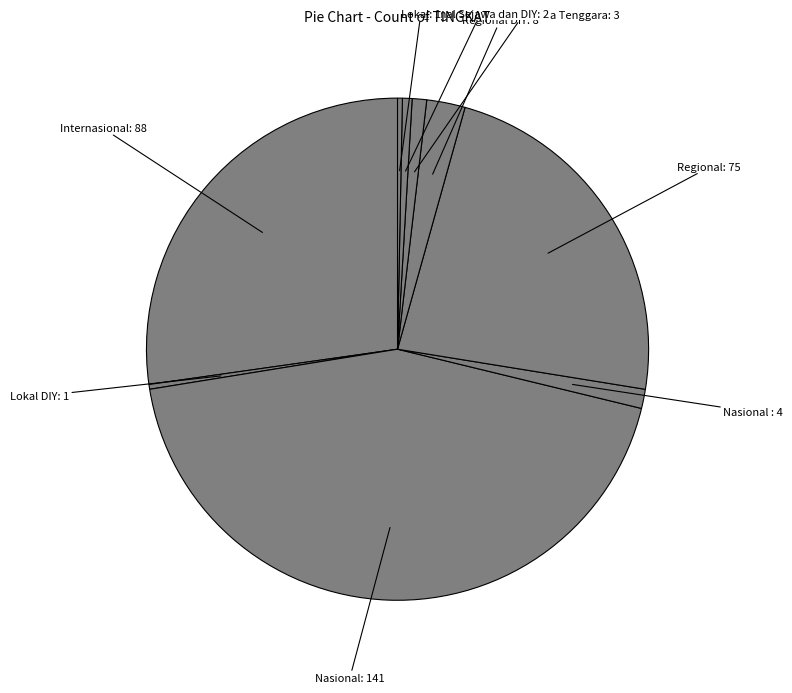

How many slices are in this pie chart?

9